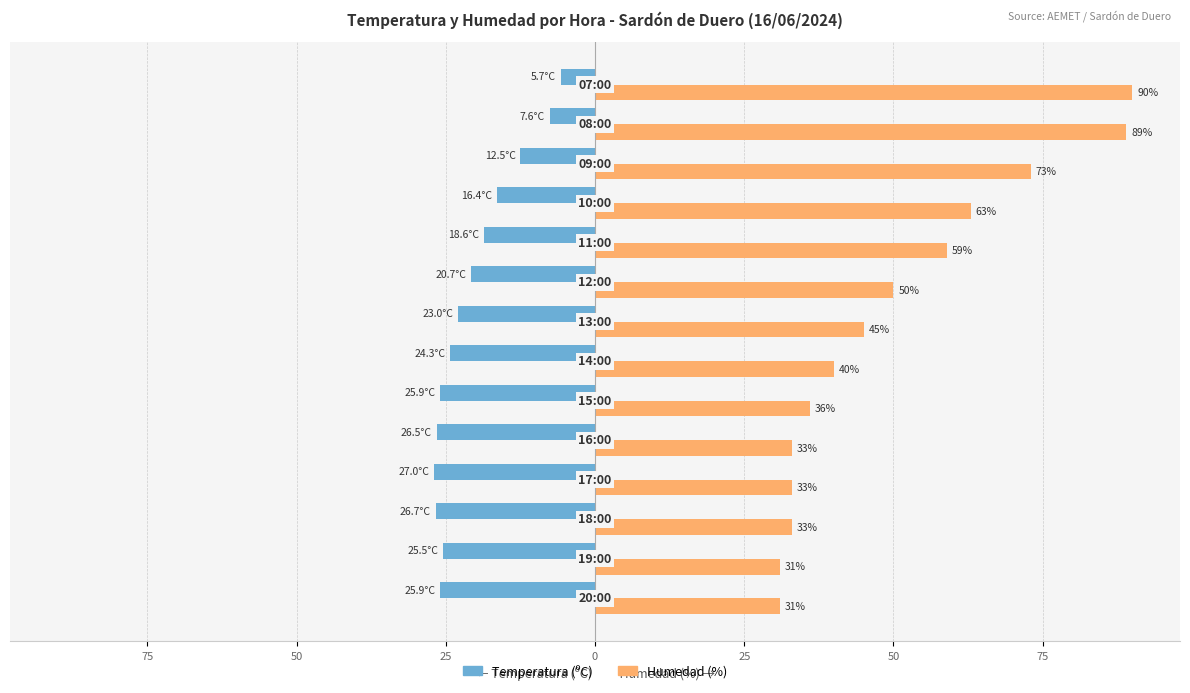

What are all the series names shown in the legend?

Temperatura (ºC), Humedad (%)